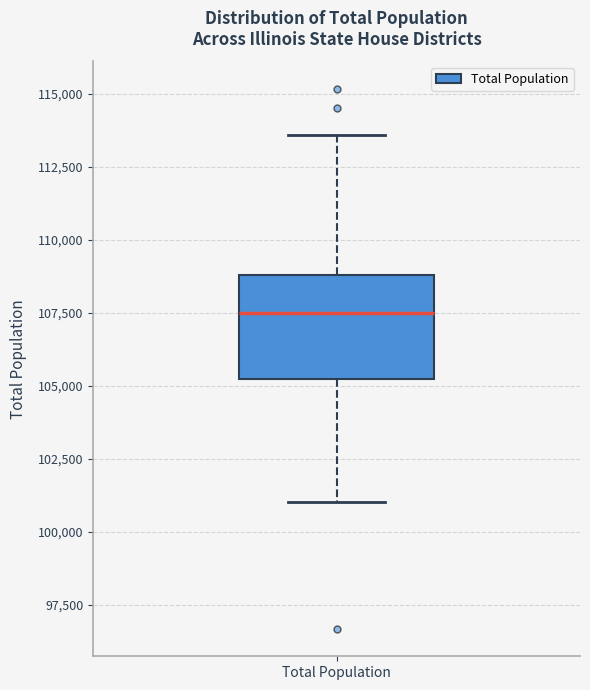

Read this box plot against the y-axis: the position of the median line, the range covered by the box, and the ends of both whiskers. The values are not printed on the chart, so give them approximately, as read against the axis.

median 107500, box 105000 to 109000, whiskers 101000 to 113500